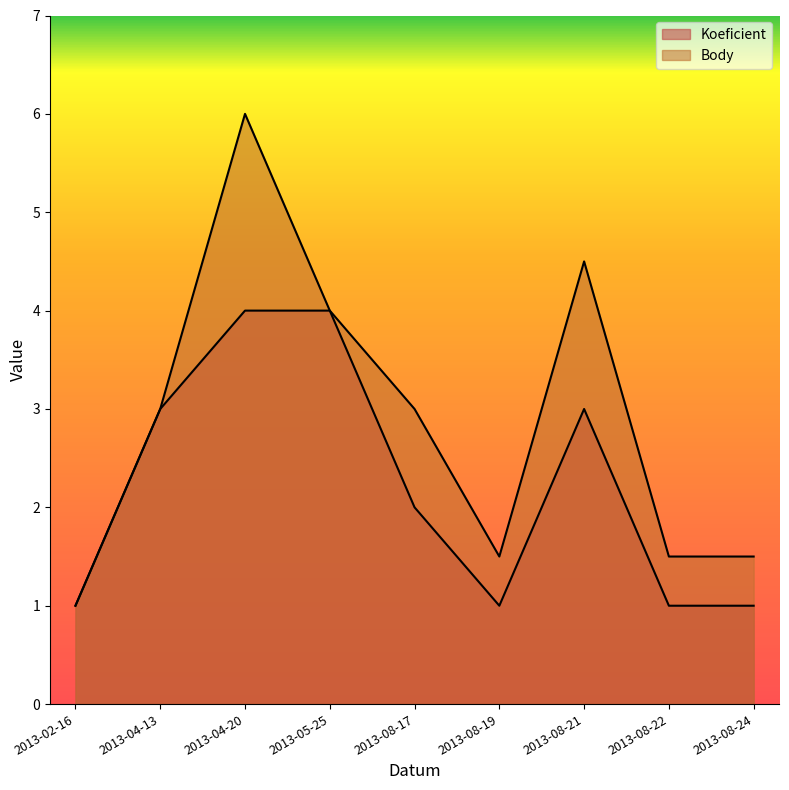

The value of Body at 2013-08-17 is 3.0. True or false?

True